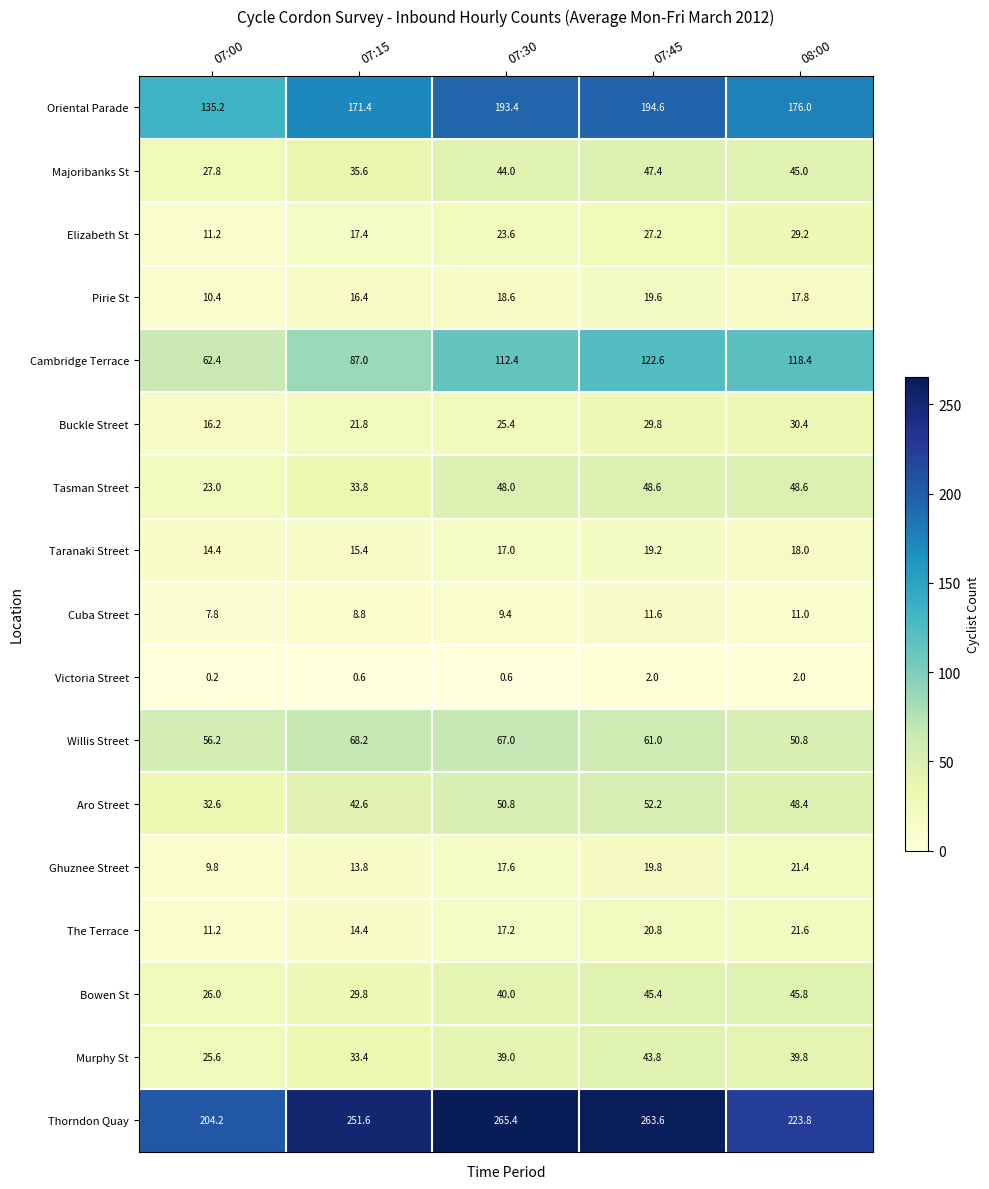

The Pirie St series shows 16.4 at 07:15. True or false?

True